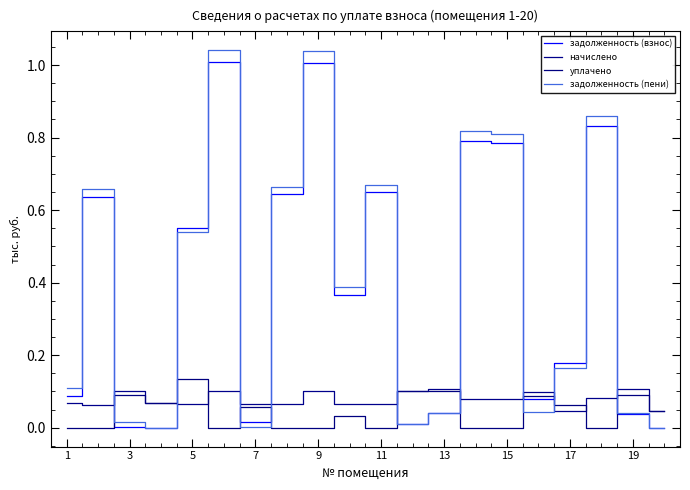

Is this an area chart (filled region under the line)?

No